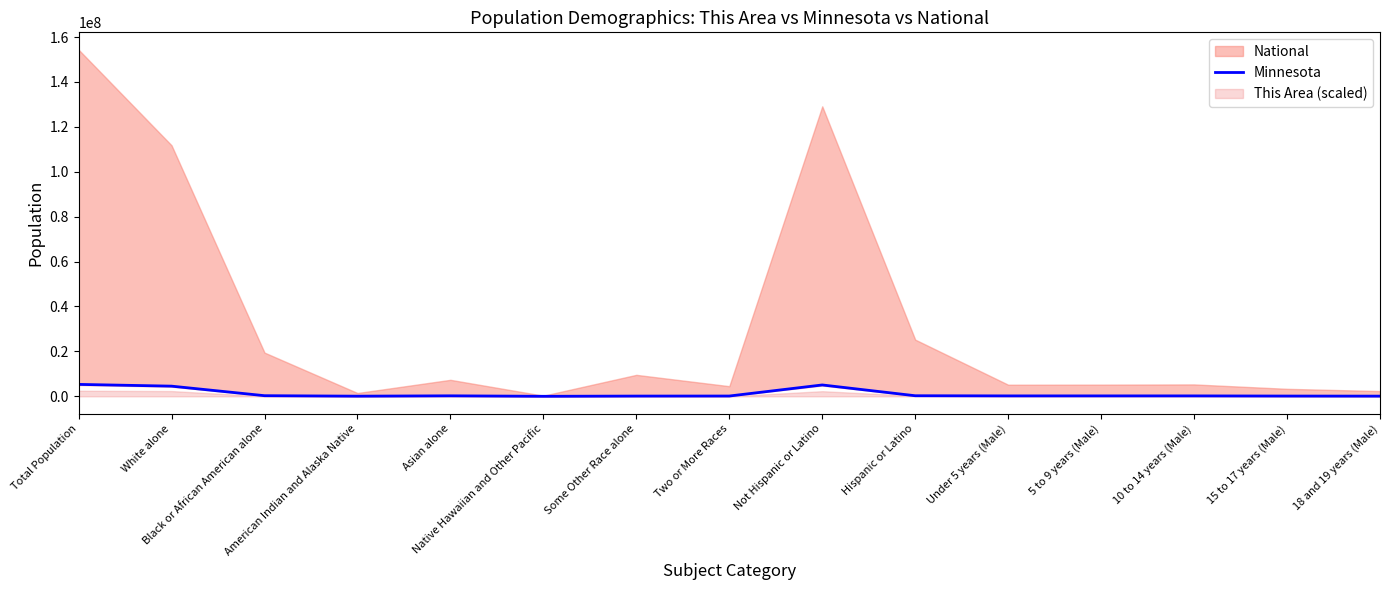

Reading left to right, what are all the values shown in this chart?

Total Population=5303925	White alone=4524062	Black or African American alone=274412	American Indian and Alaska Native=60916	Asian alone=214234	Native Hawaiian and Other Pacific=2156	Some Other Race alone=103000	Two or More Races=125145	Not Hispanic or Latino=5053667	Hispanic or Latino=250258	Under 5 years (Male)=181342	5 to 9 years (Male)=181614	10 to 14 years (Male)=180356	15 to 17 years (Male)=113281	18 and 19 years (Male)=75313